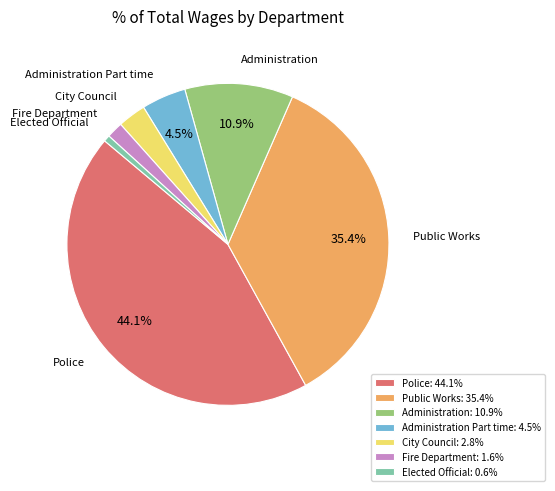

Does any single category account for the majority?

No